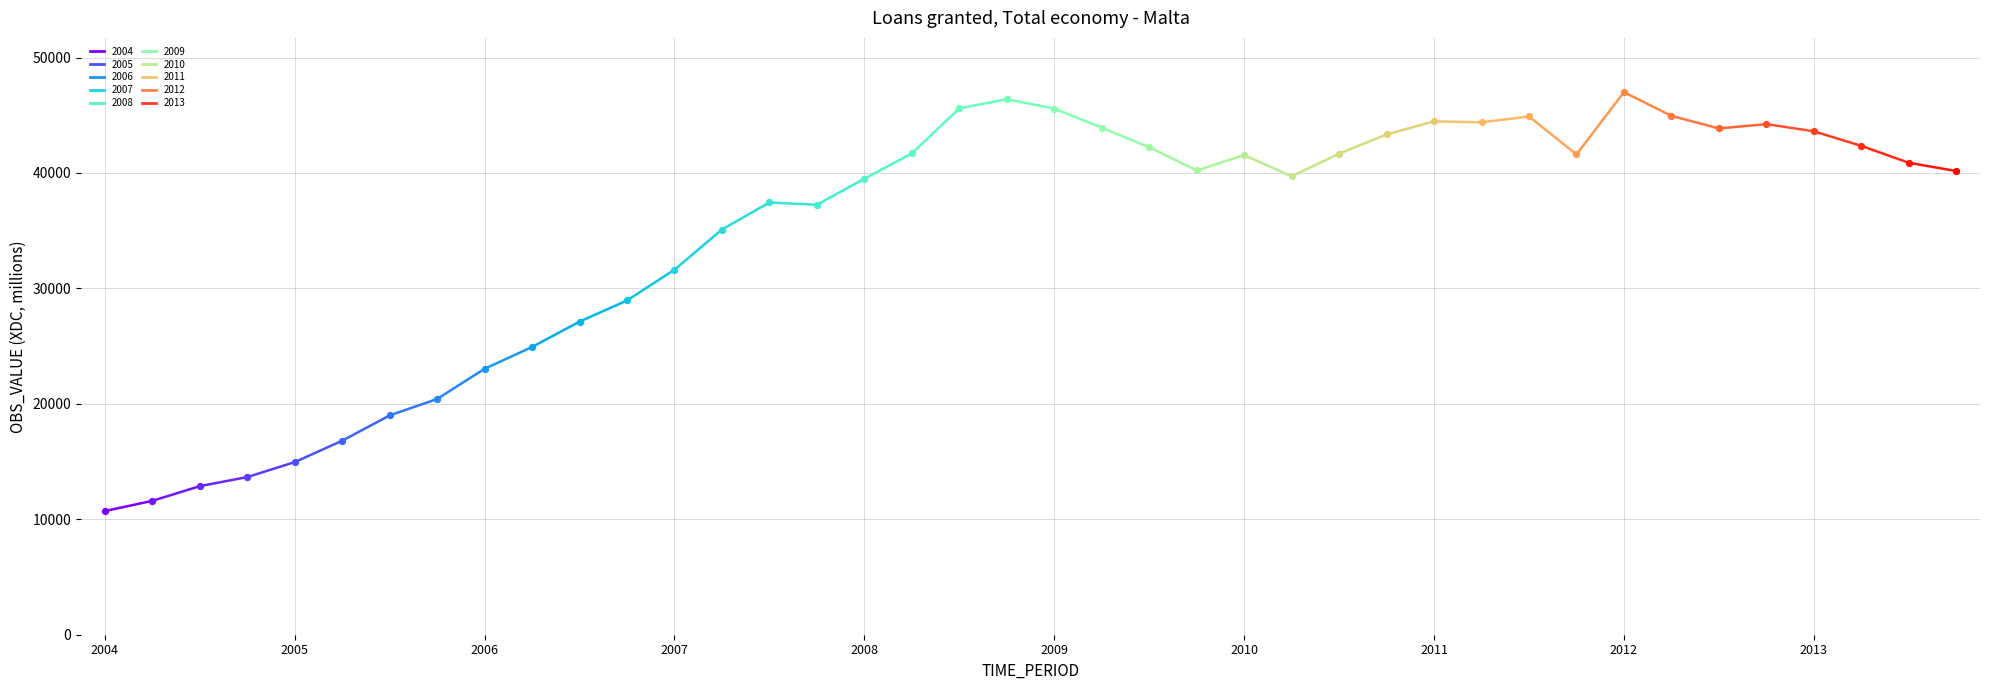

What is the smallest value displayed?

10712.9